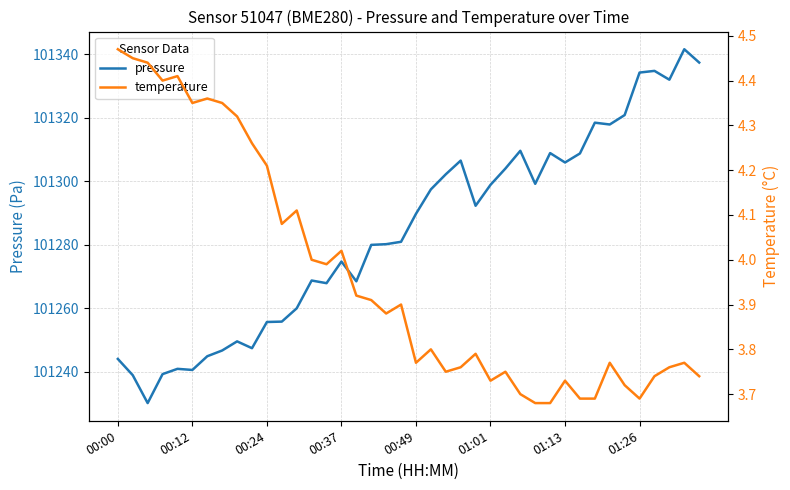

What is the lowest value of the pressure series?

101230.1